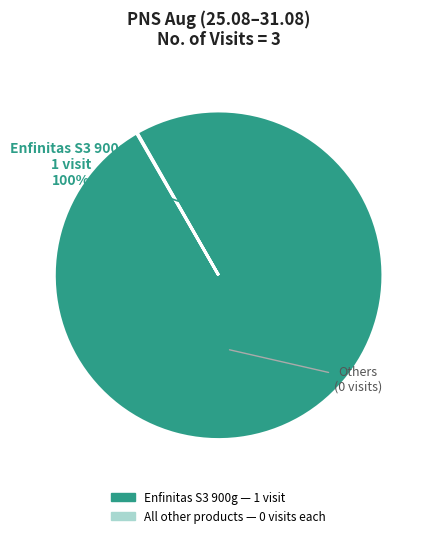

To the nearest percent, what is the difference between the largest and smallest slice percentages?

100%